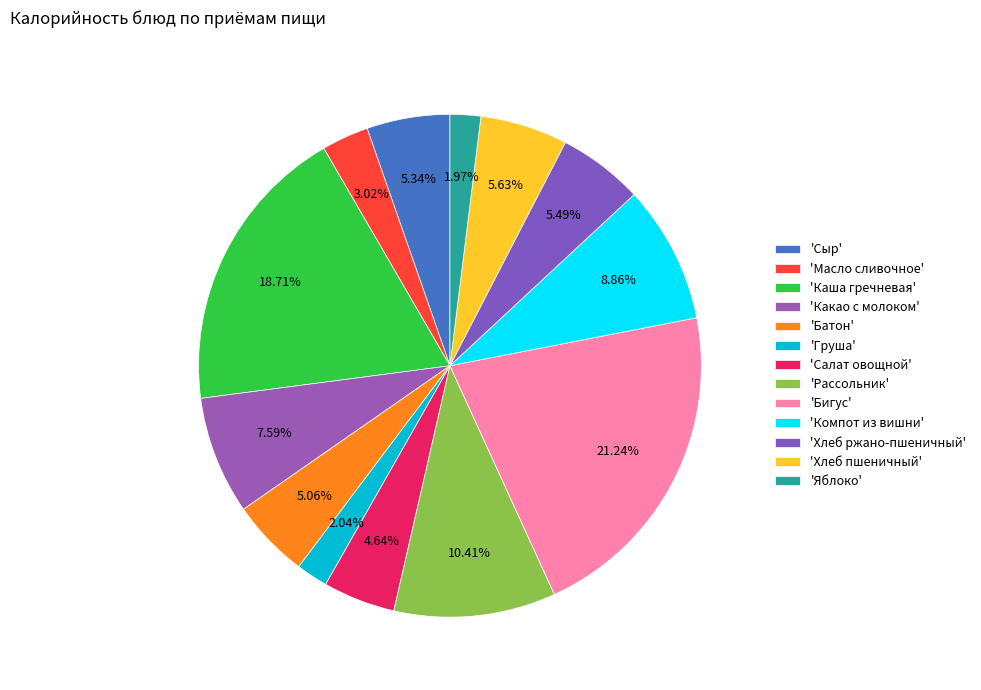

How many segments does this pie chart have?

13